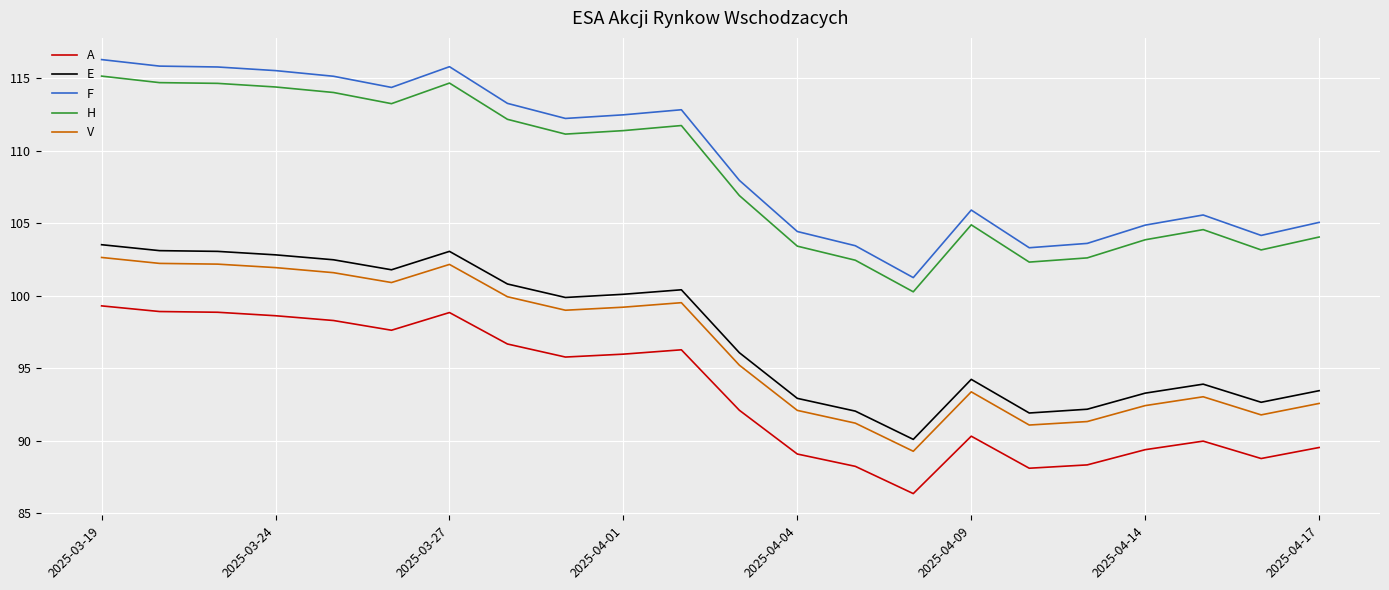

What is the smallest value displayed?

86.4